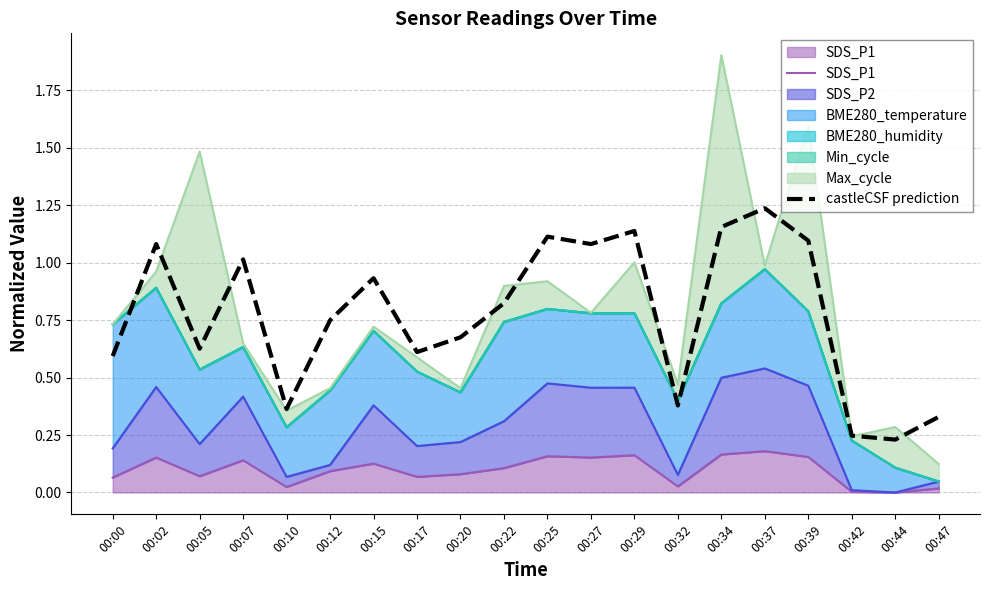

Rank the categories by SDS_P1 value from highest to lowest.

00:37, 00:34, 00:29, 00:25, 00:39, 00:02, 00:27, 00:07, 00:15, 00:22, 00:12, 00:20, 00:05, 00:17, 00:00, 00:32, 00:10, 00:47, 00:42, 00:44